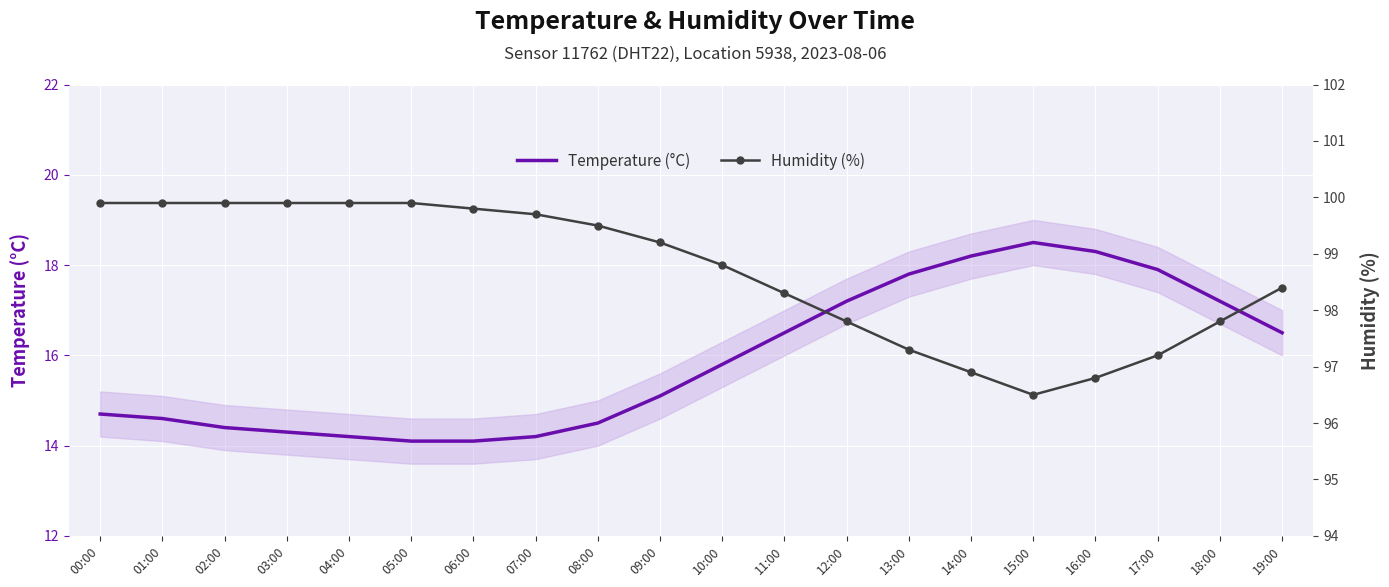

What value does the Humidity (%) series have at 02:00?

99.9